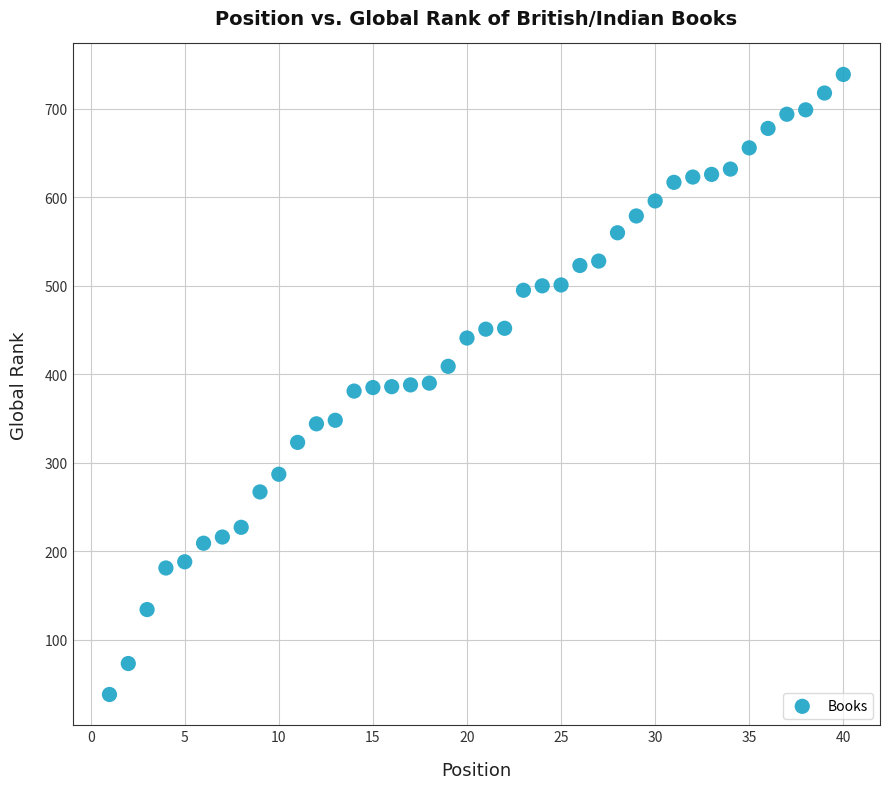

What is the range of Y values (max minus min)?

701